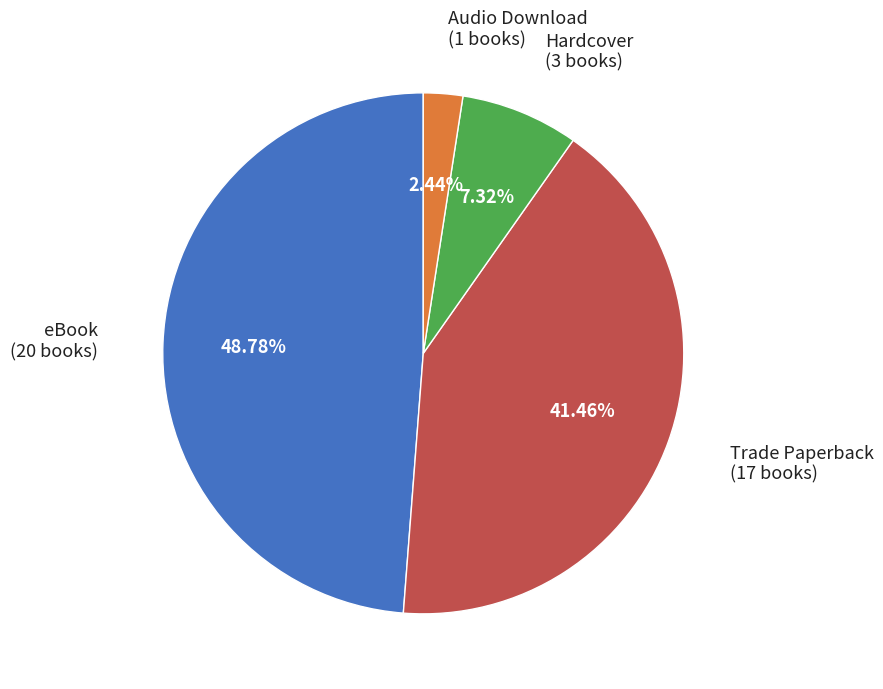

Does any single category account for the majority?

No